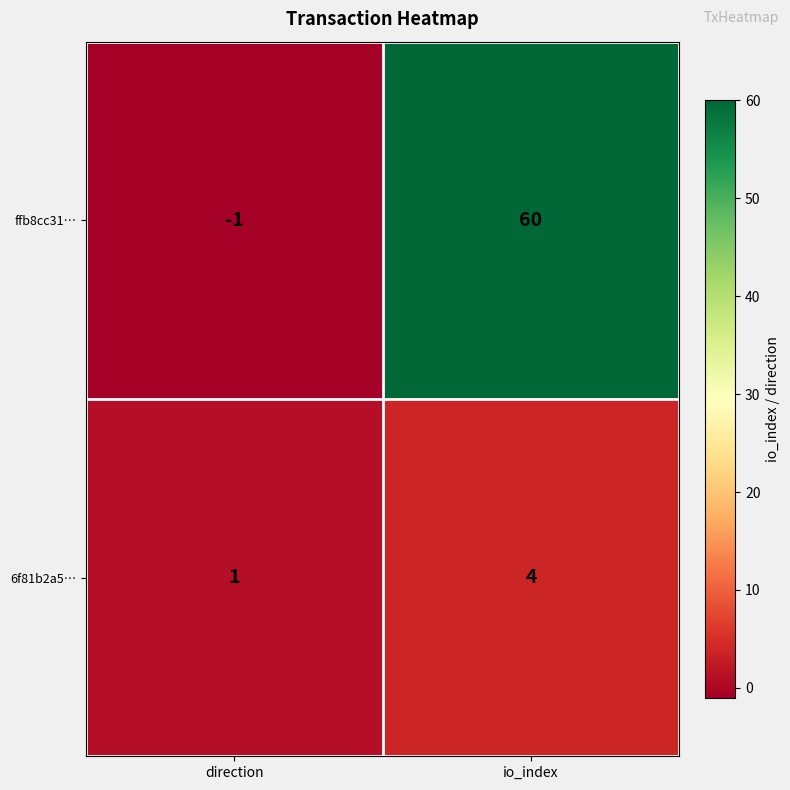

What is the difference between the highest and lowest values at io_index?

56